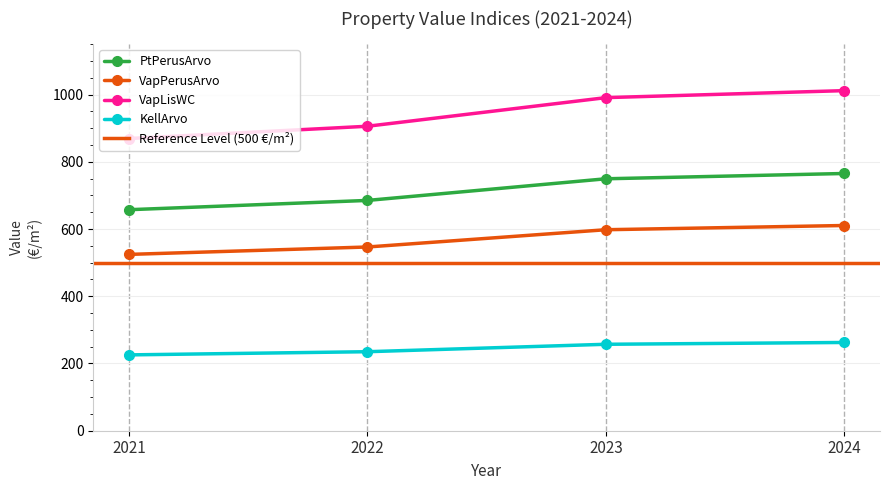

True or false: PtPerusArvo has more than 2 points higher than both neighbors.

False